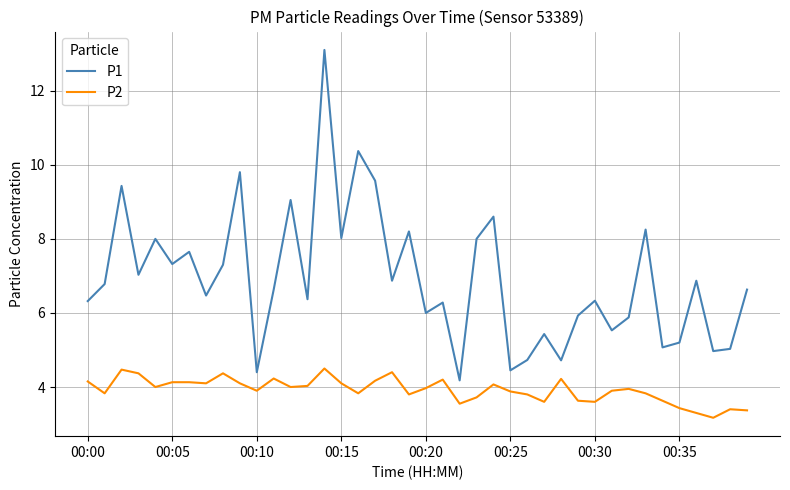

What is the maximum value for P2?

4.5